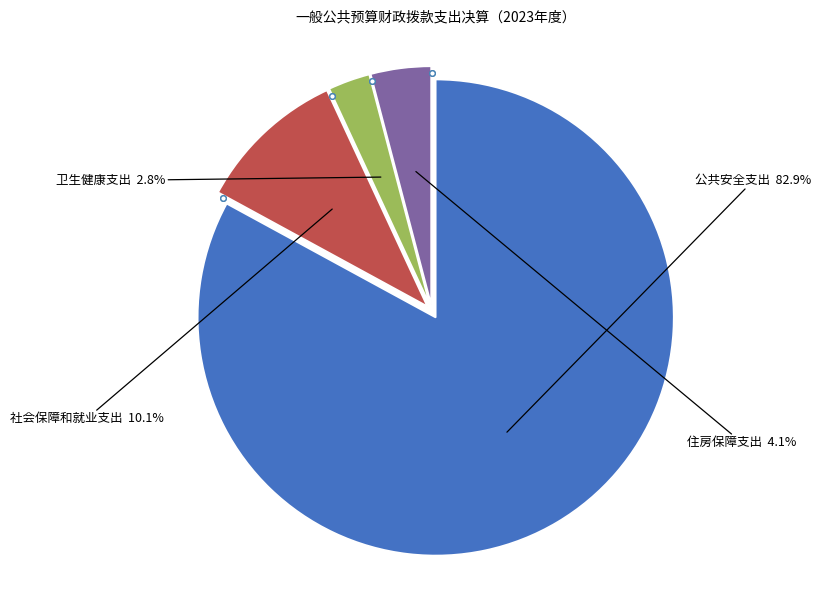

Is there a majority slice in this chart?

Yes